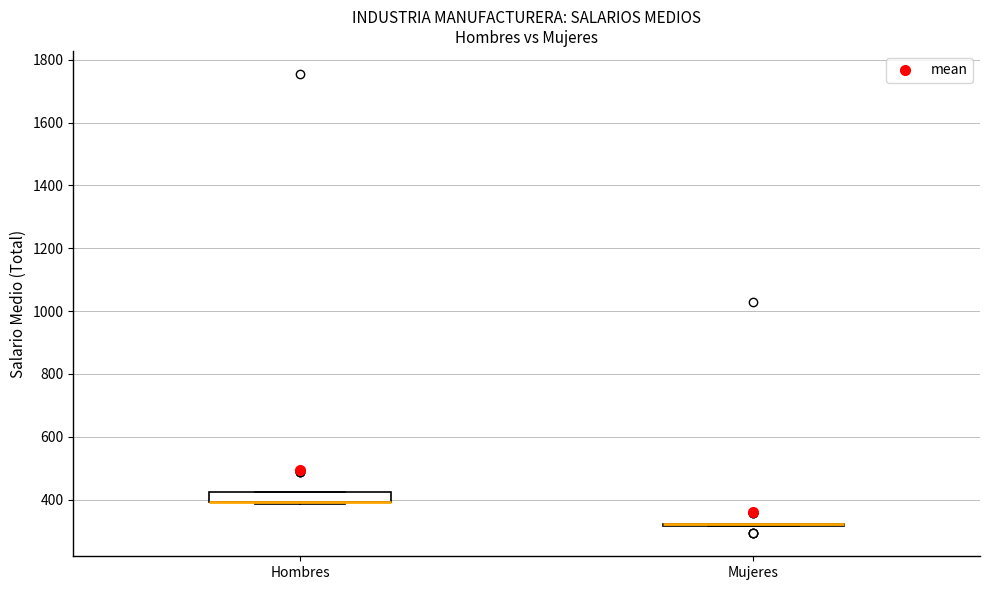

Reading left to right, transcribe this box plot: for each box, give where its median line is, the range the box spans, and where its two whiskers end, as read against the y-axis. The values are not printed on the chart, so give them approximately, as read against the axis.

Hombres: median 400 (drawn on the box's lower edge), box 400 to 420, whiskers 380 to 420
Mujeres: box collapsed to a line at 320, whiskers 320 to 320